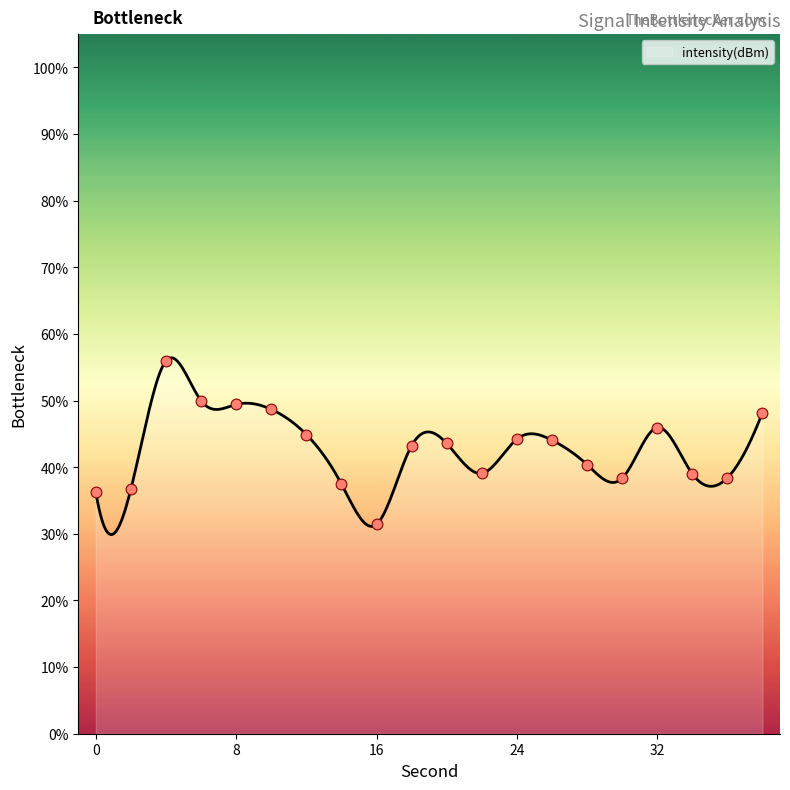

What is the difference between the maximum and minimum values?

26.5